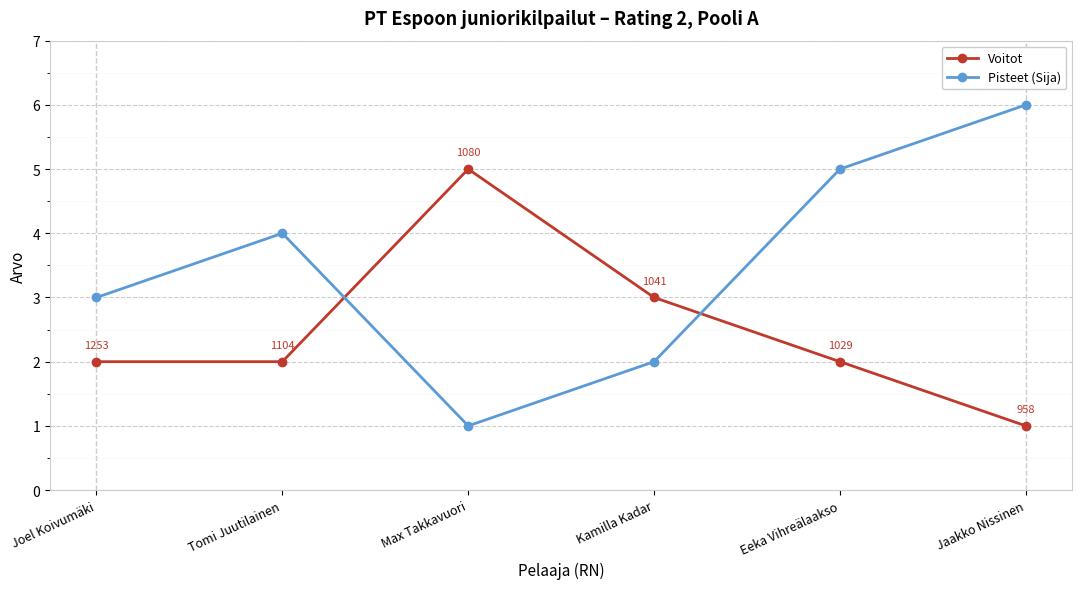

Rank the series by their maximum value, from lowest to highest.

Voitot, Pisteet (Sija)